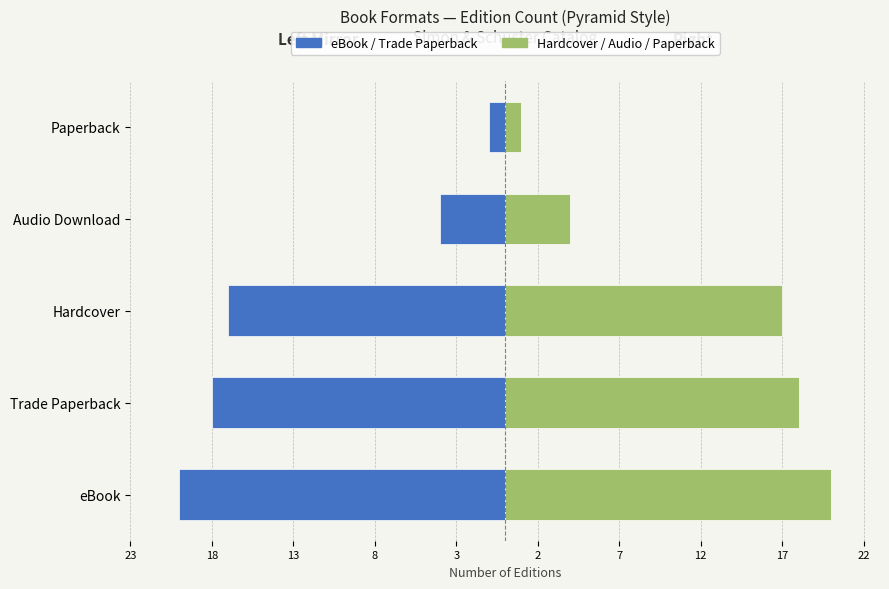

Reading left to right, list all the values displayed in this chart.

Left (mirror): -20	-18	-17	-4	-1
Right: 20	18	17	4	1